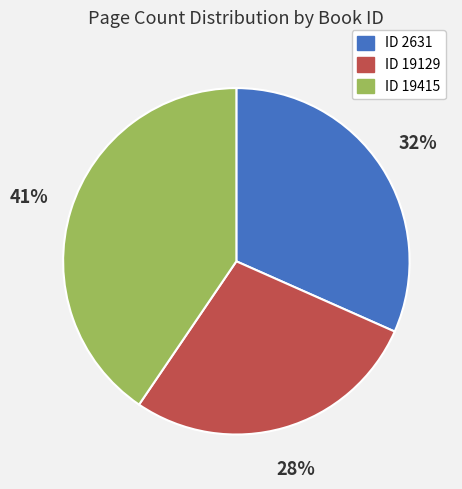

Is there a majority slice in this chart?

No